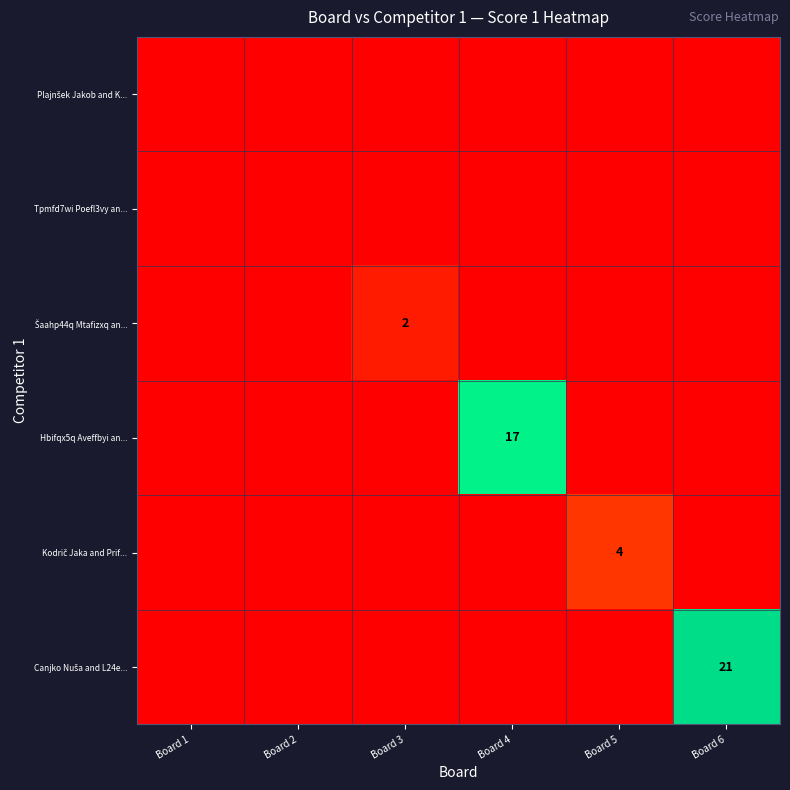

What is the spread (max minus min) of values at Board 3?

2